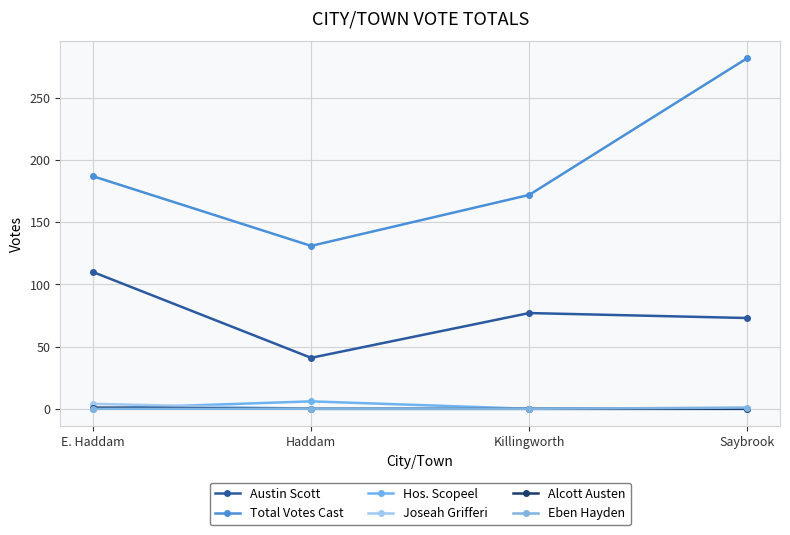

Rank the series at Haddam from lowest to highest value.

Joseah Grifferi, Alcott Austen, Eben Hayden, Hos. Scopeel, Austin Scott, Total Votes Cast